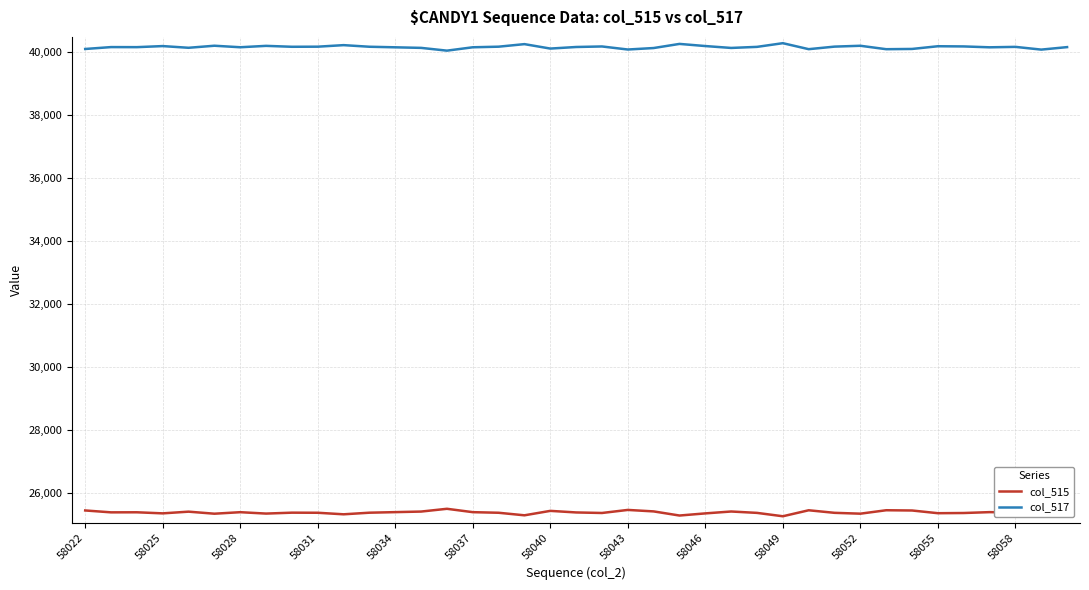

Which series has the largest total across all categories?

col_517